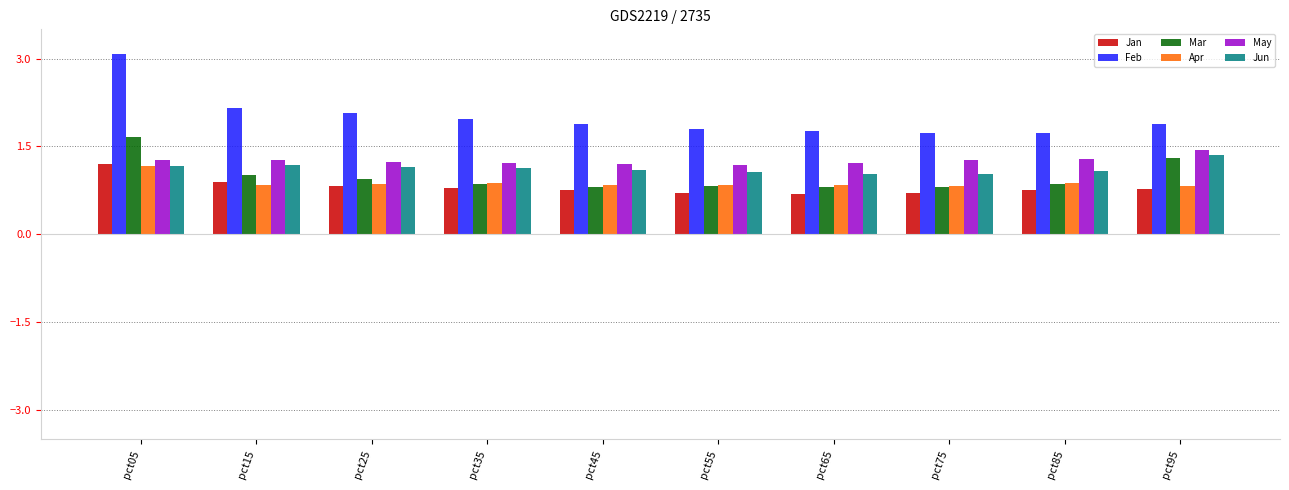

Is it true that Mar equals 1.4 at pct25?

False